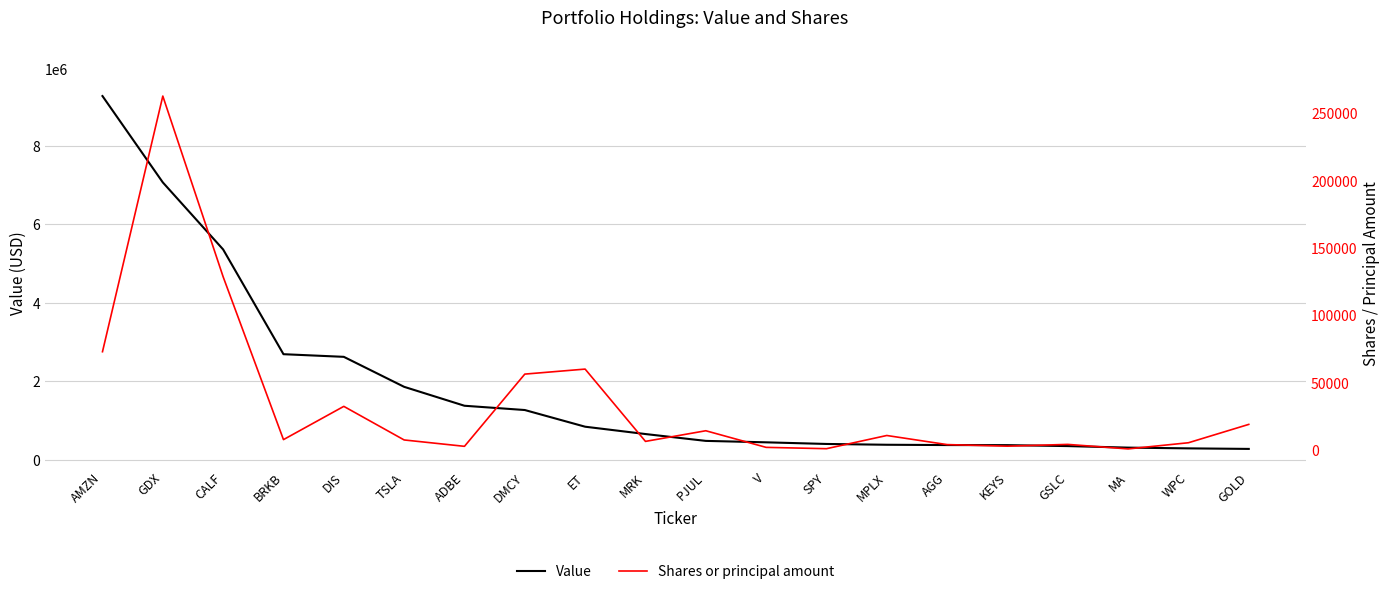

At which label does Shares or principal amount first exceed 7677?

AMZN